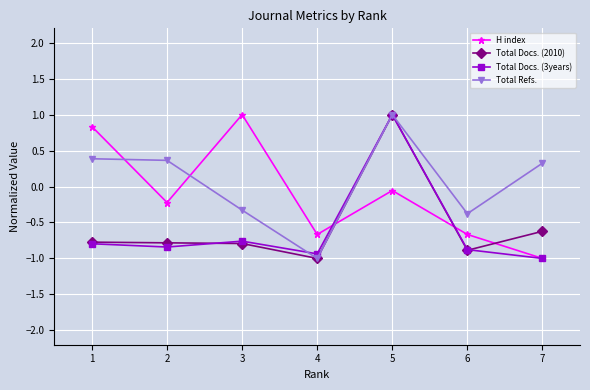

What is the spread (max minus min) of values at 2?

1.2